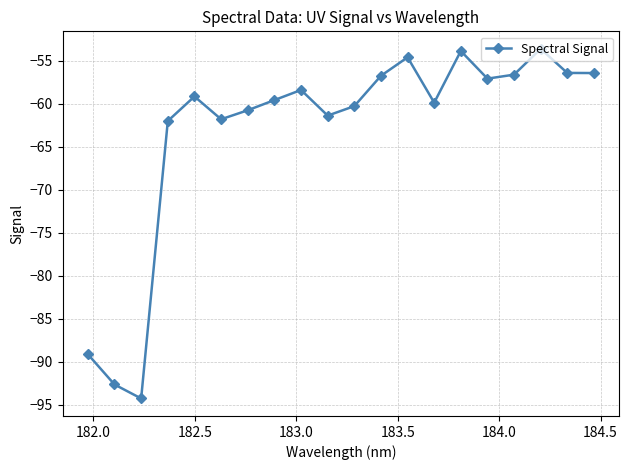

Count the number of categories in the chart.

20